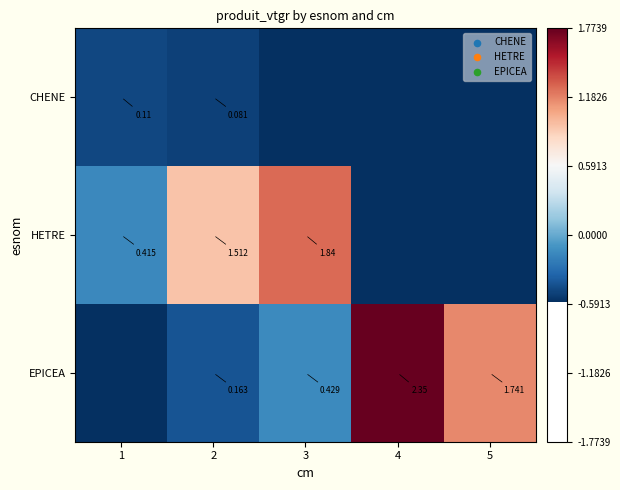

Is the value of HETRE at 1 greater than the value of EPICEA at 2?

Yes